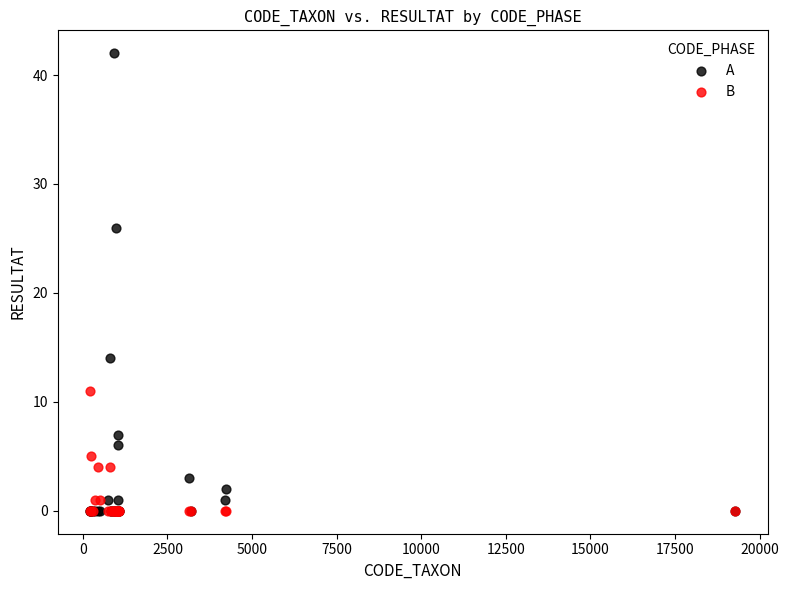

In the A series, what Y value is closest to 21?

26